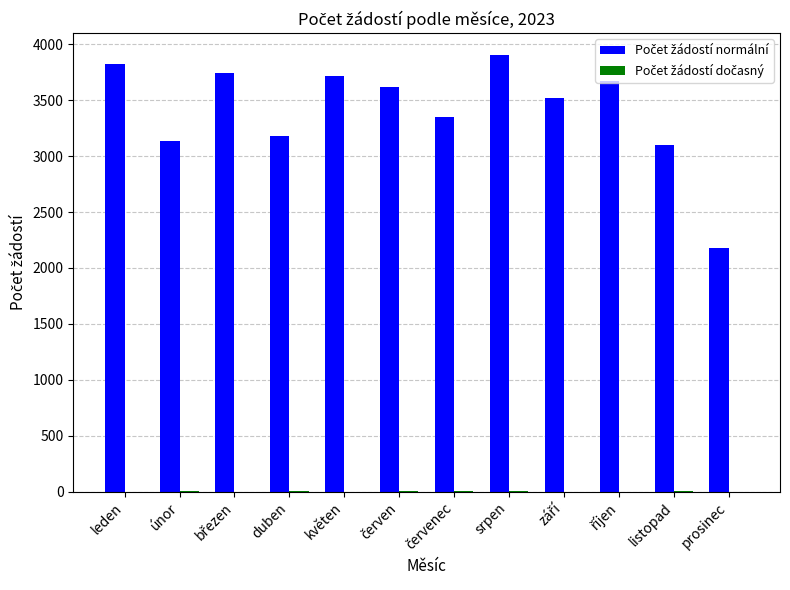

What is the greatest value displayed?

3905